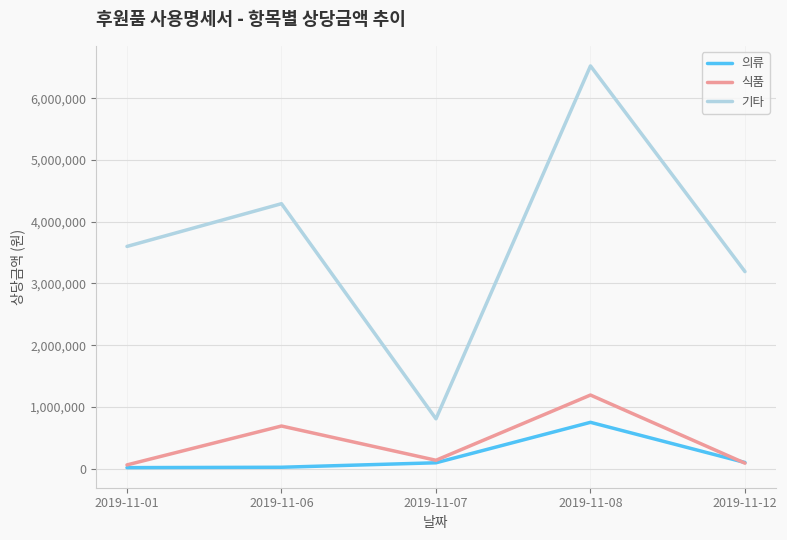

True or false: 기타 has a value of 6002940 at 2019-11-01.

False